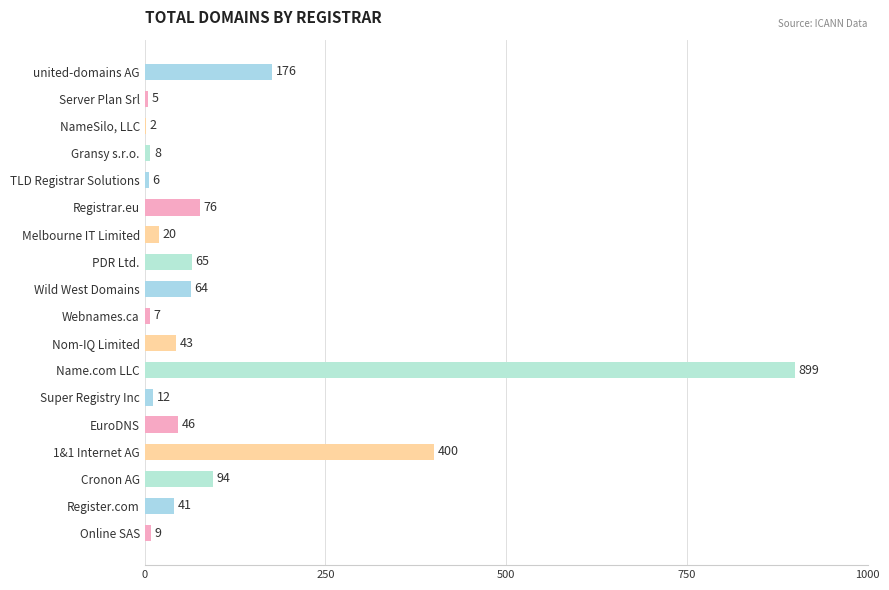

Count the number of data series in this chart.

1